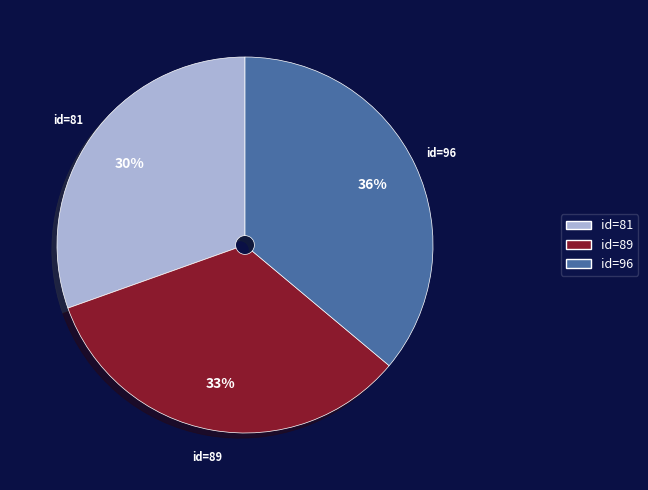

How many segments does this pie chart have?

3